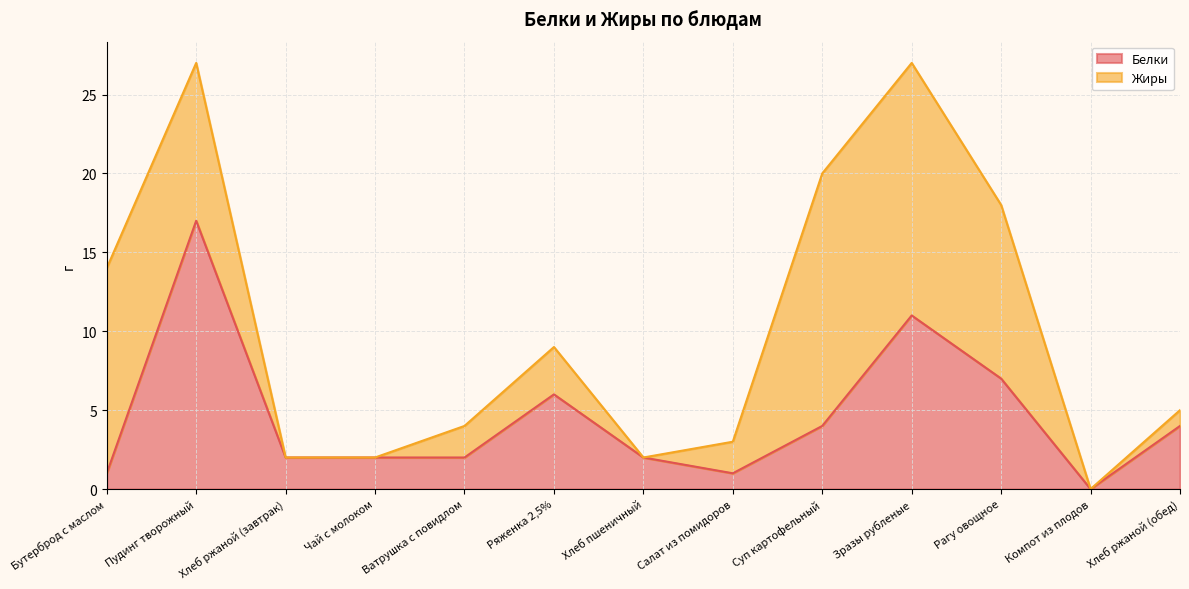

Where is the first local maximum?

Пудинг творожный